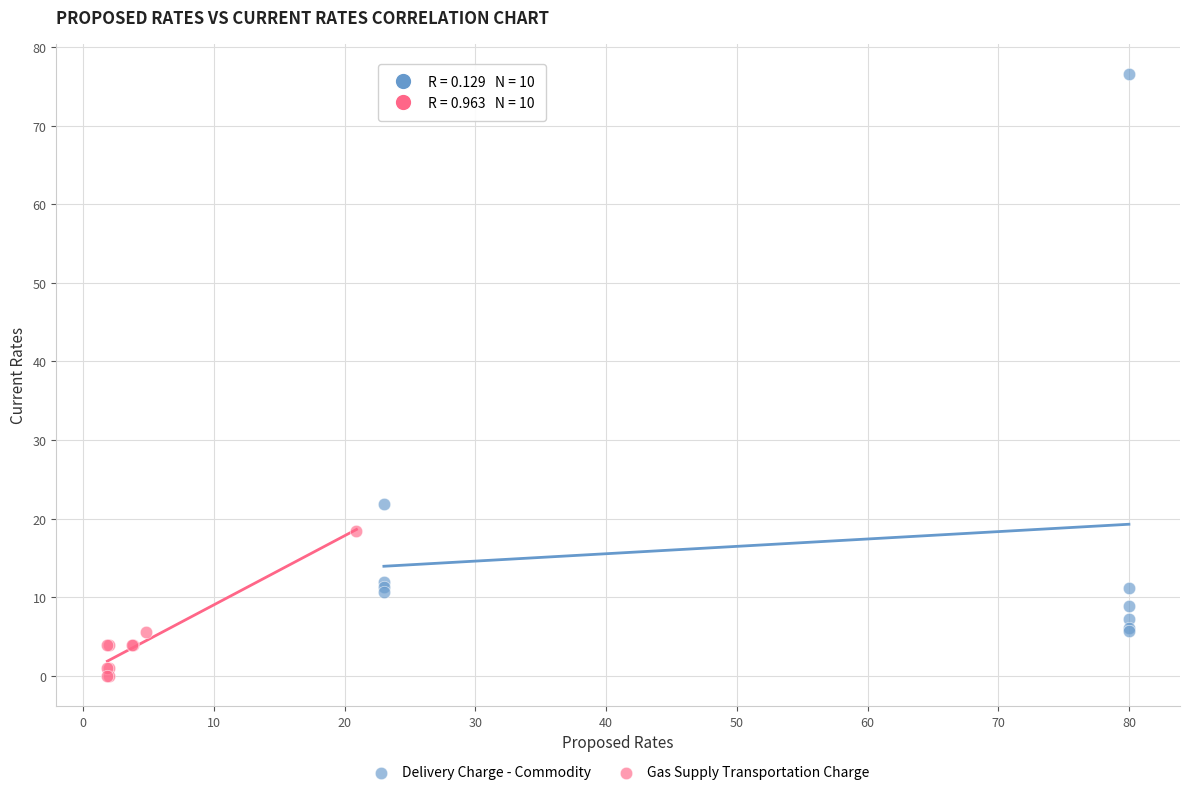

Which series reaches the maximum Y coordinate?

Delivery Charge - Commodity